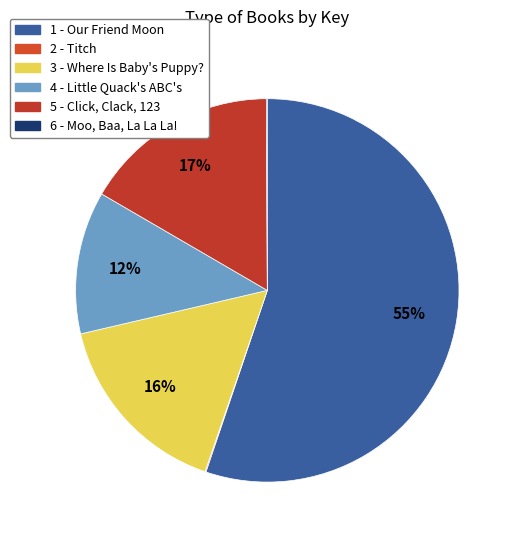

How many slices are in this pie chart?

6